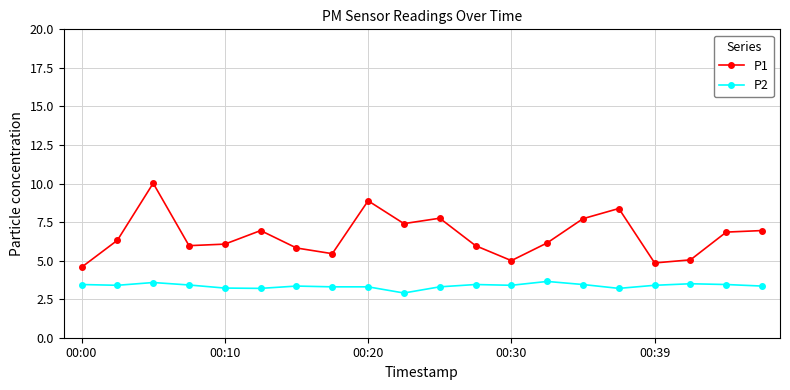

True or false: P1 has more than 1 interior local peaks.

True